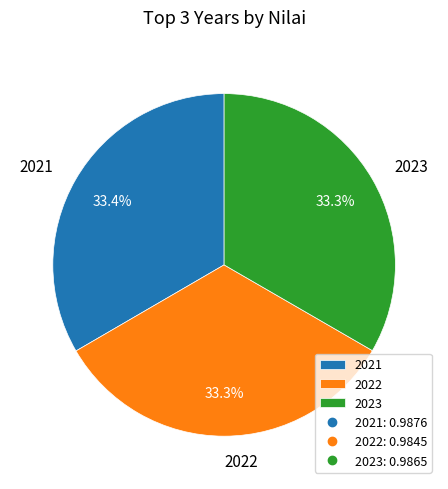

Does 2021 account for over 50% of the chart?

No